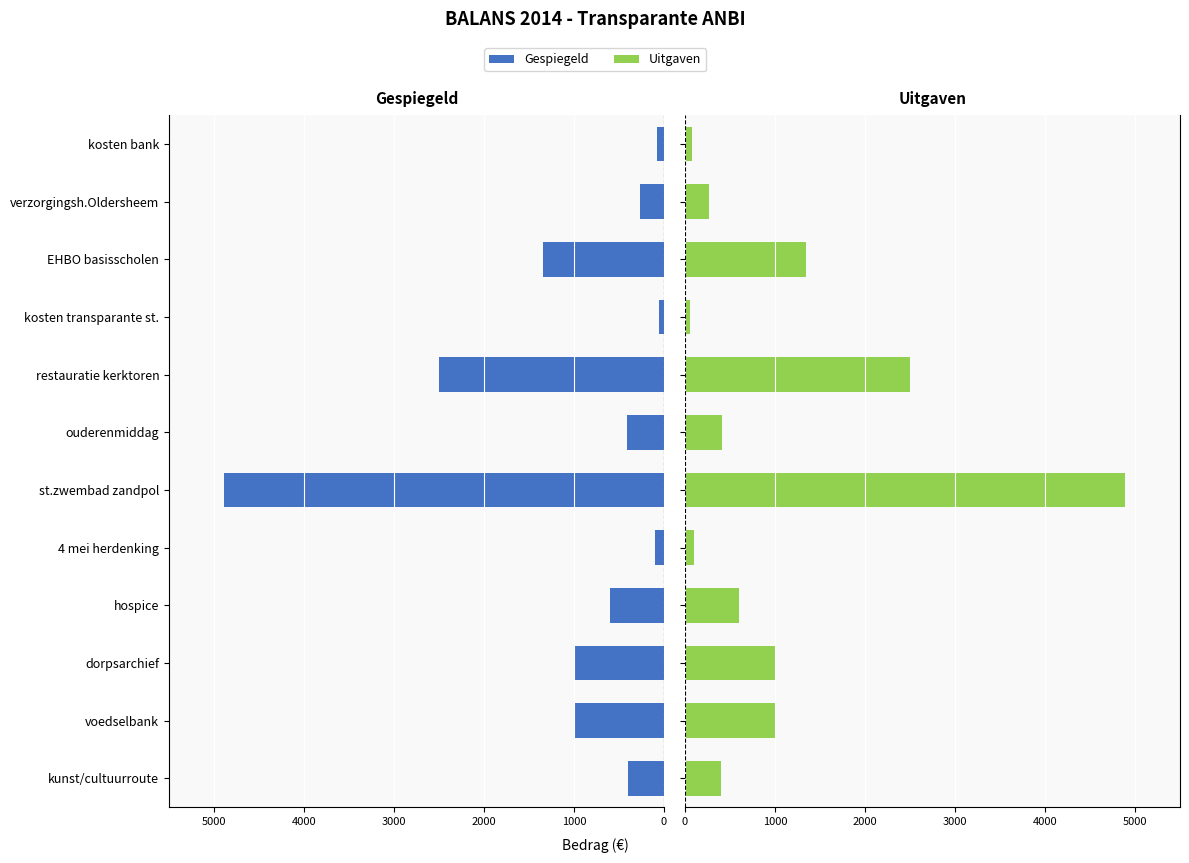

At how many categories does at least one series exceed -3272?

12